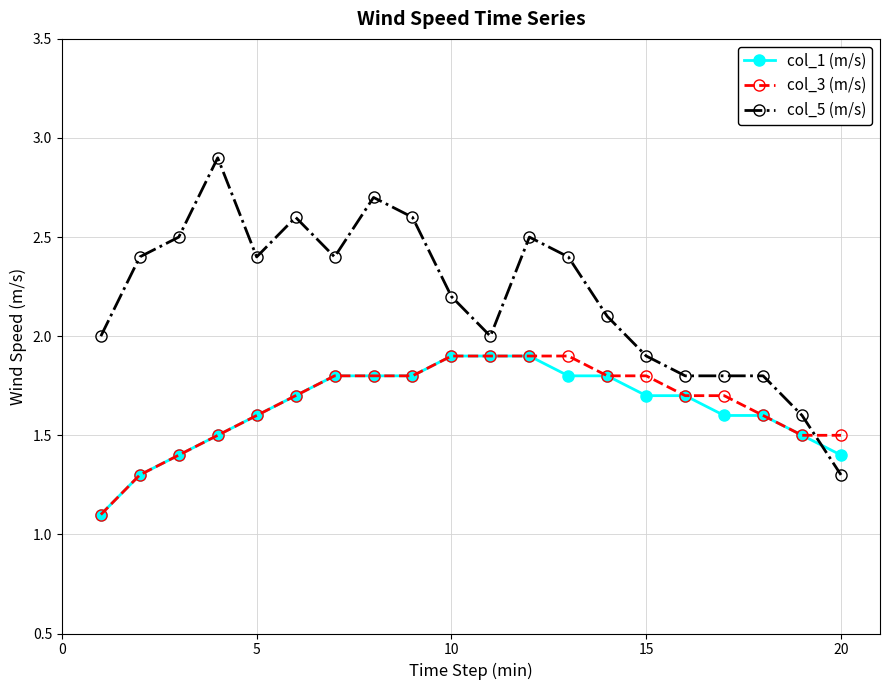

What is the value of the col_5 (m/s) point at the 14th from the left?

2.1